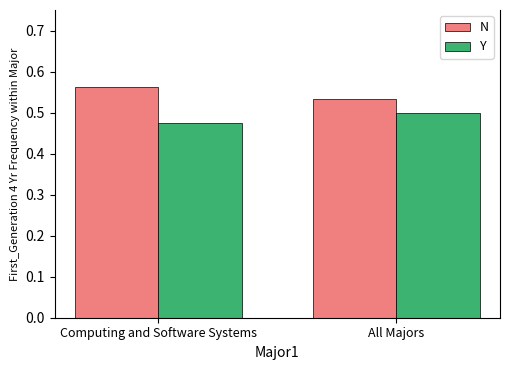

Are the bars horizontal?

No